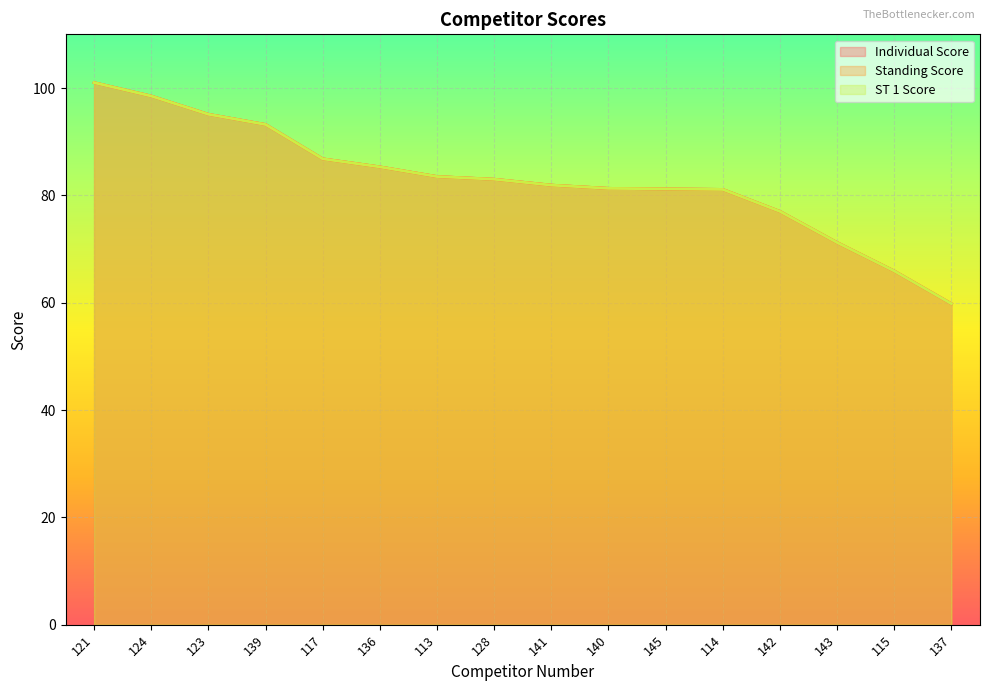

Which category has the highest value across all series?

121